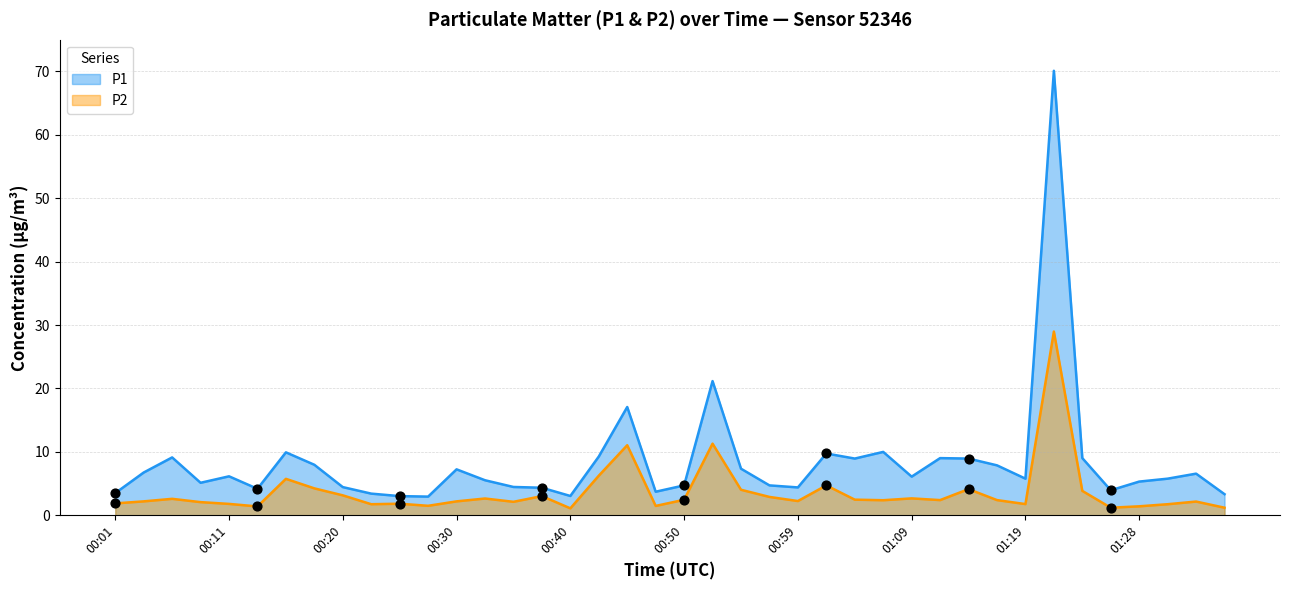

At which category is the sum across all series the highest?

01:21